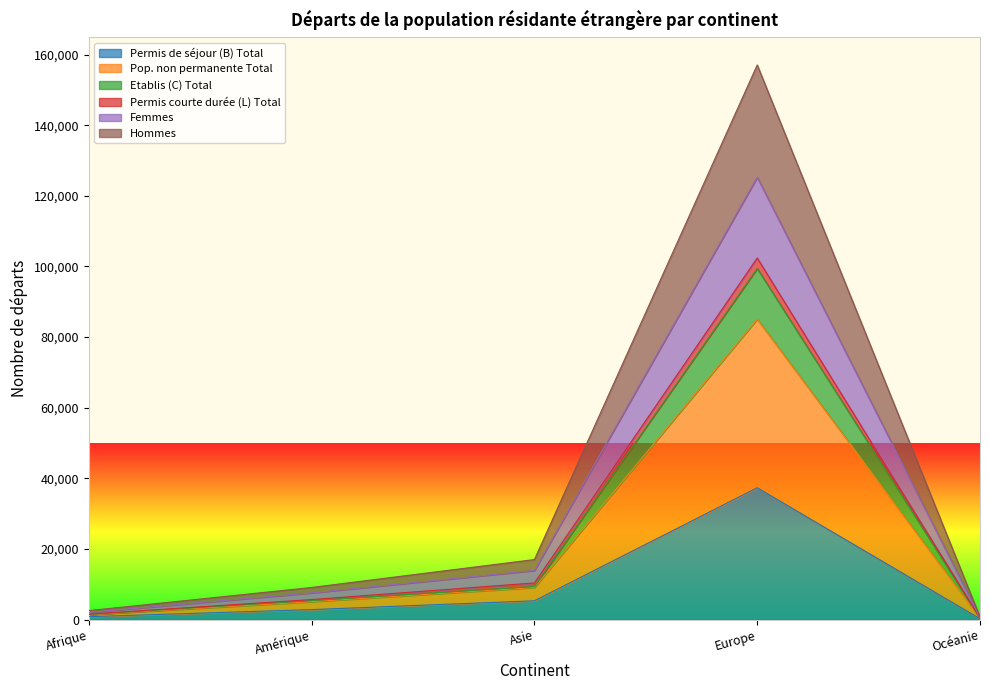

The value of Hommes at Europe is 157071. True or false?

True